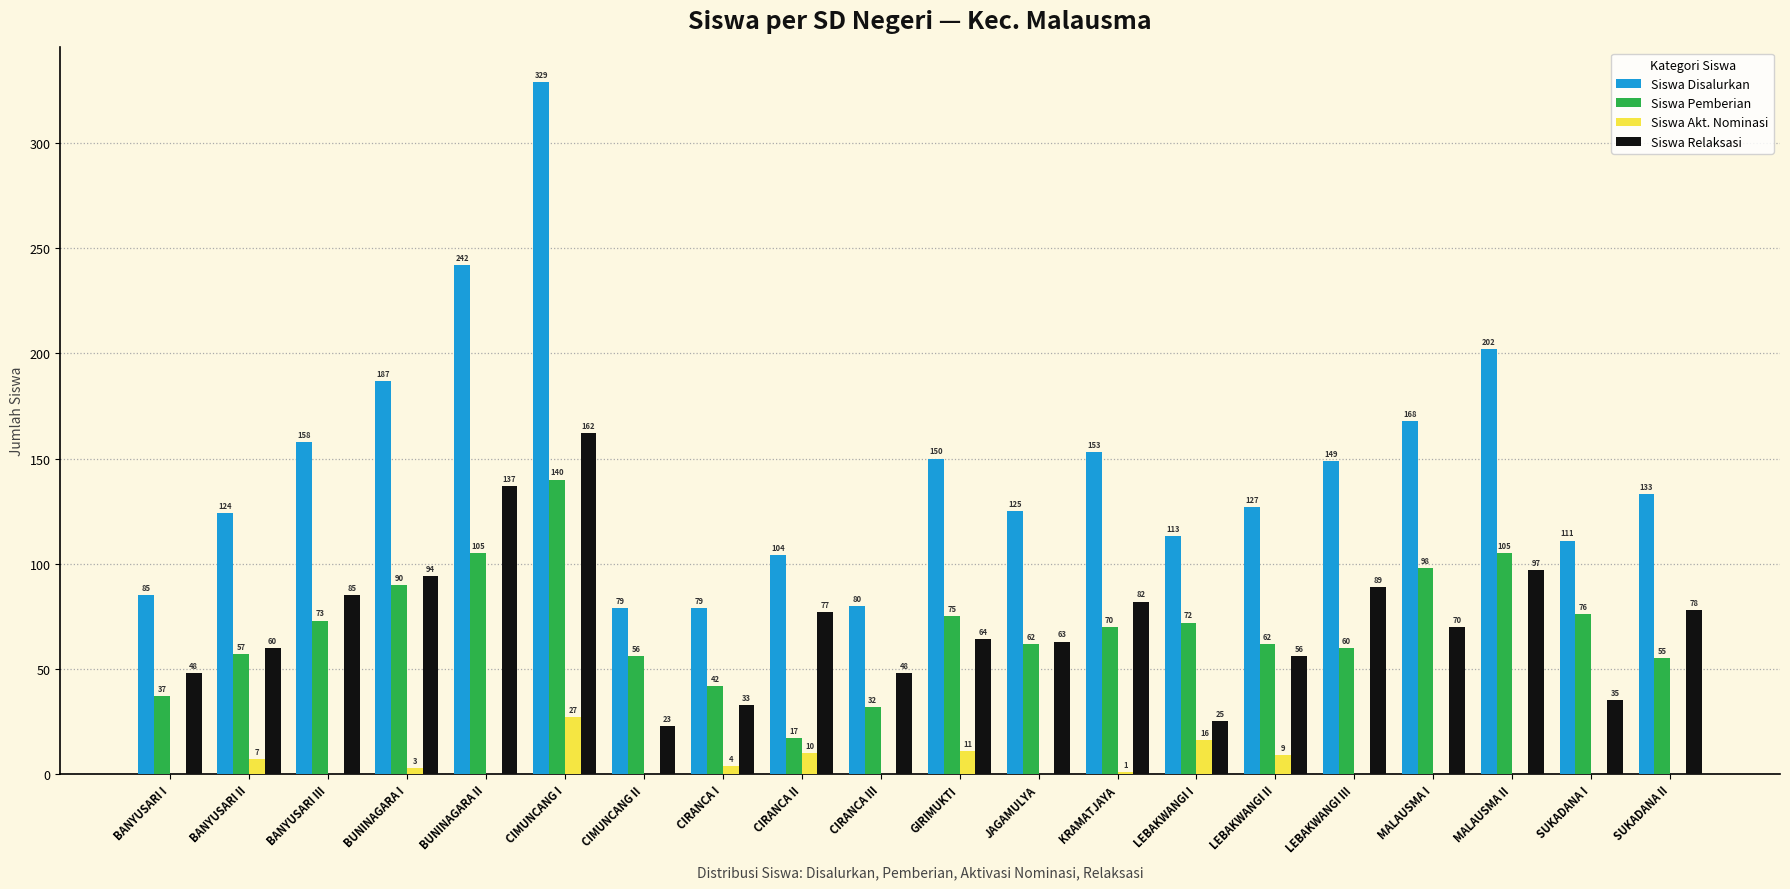

At which label is Siswa Pemberian closest to 78?

SUKADANA I